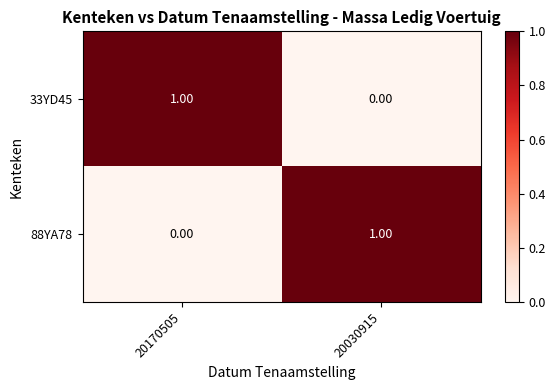

Rank the categories by 88YA78 value from lowest to highest.

20170505, 20030915